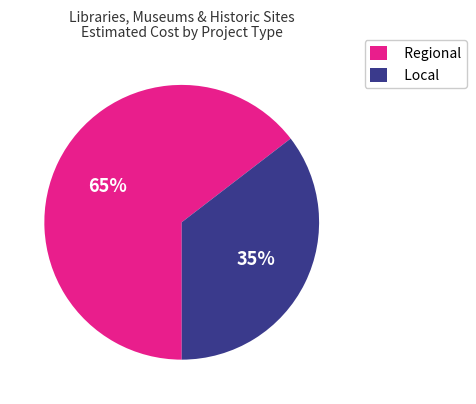

To the nearest percent, what percentage of the pie is Local?

35%